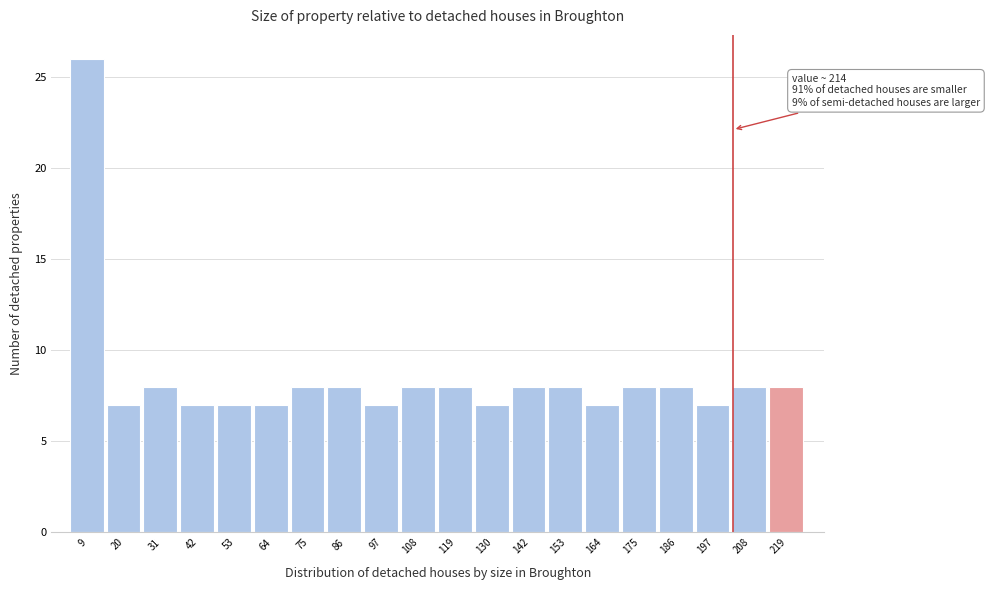

Which range on the x-axis has the tallest bar?

4 to 16